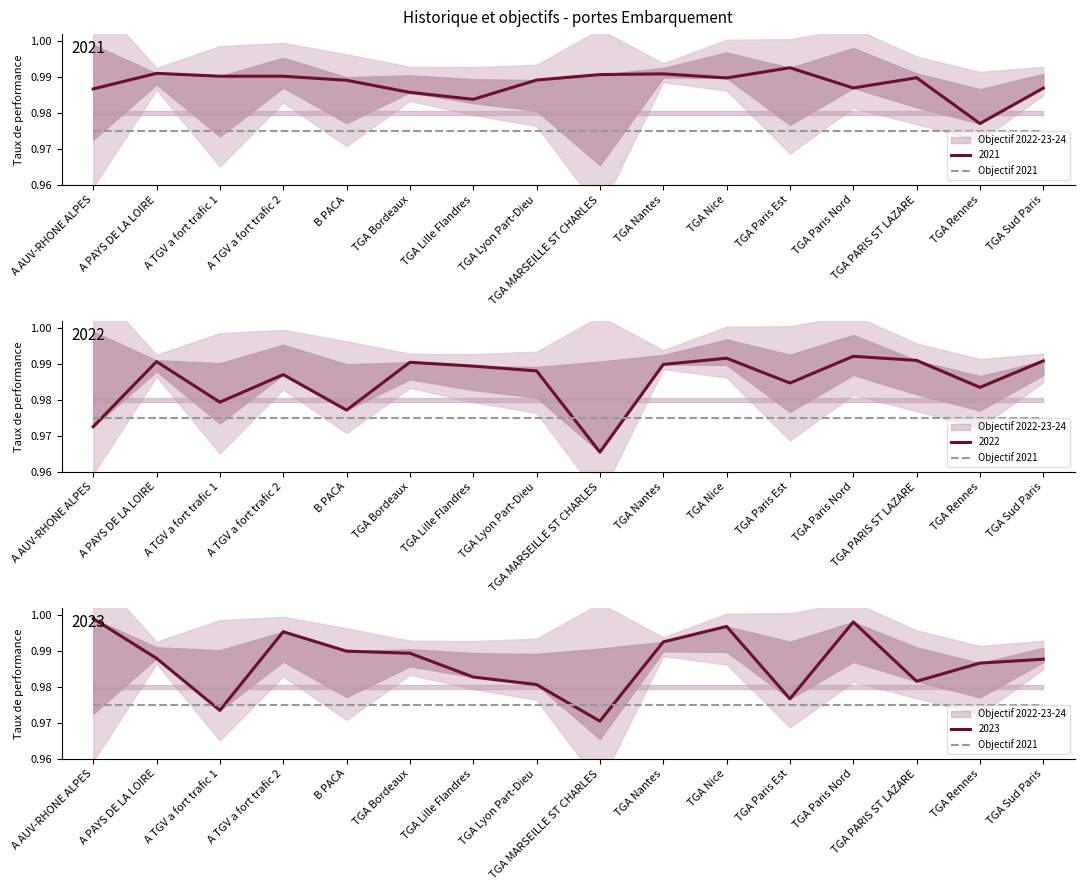

What is the label of the 13th point from the right?

A TGV a fort trafic 2